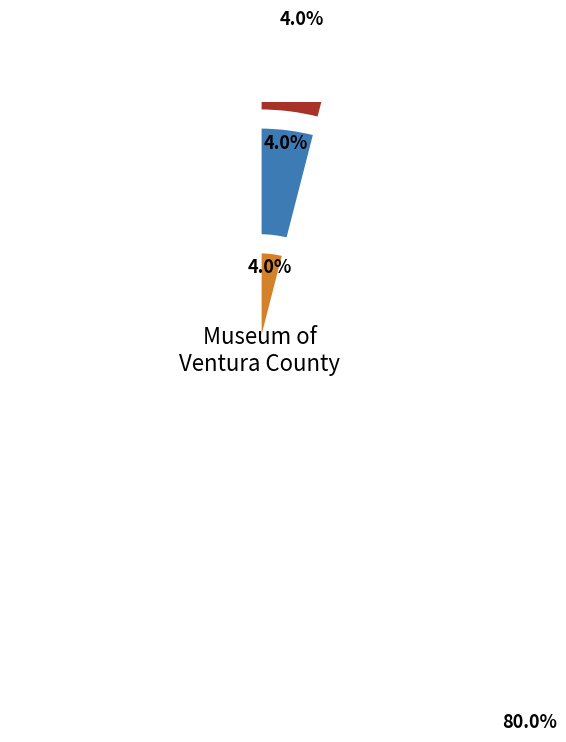

To the nearest percent, what percentage of the pie is Other?

8%